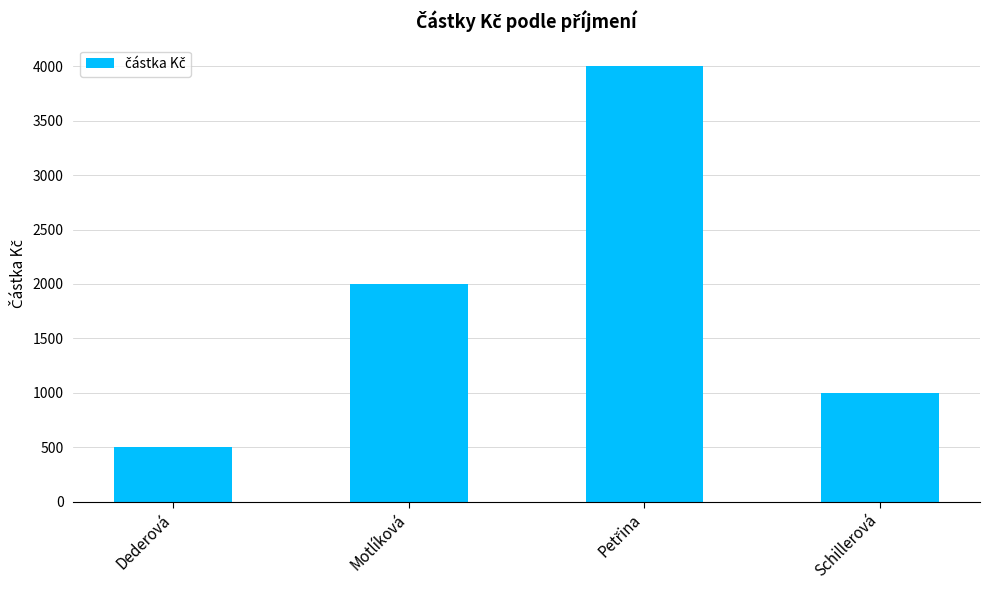

Which label corresponds to the smallest value in the chart?

Dederová